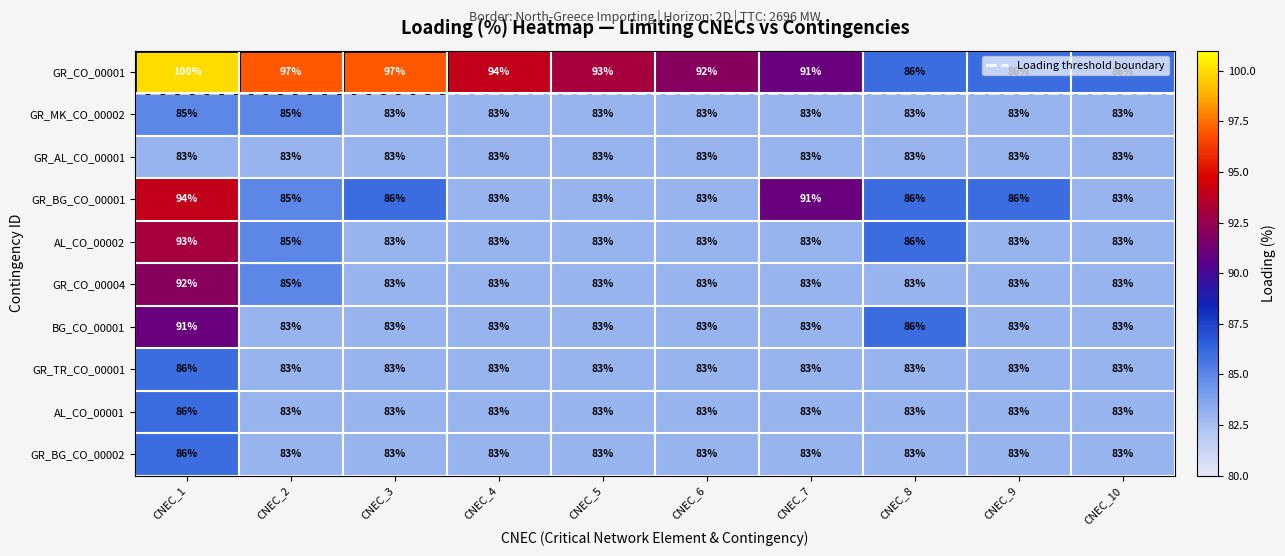

How many categories are shown in the chart?

10